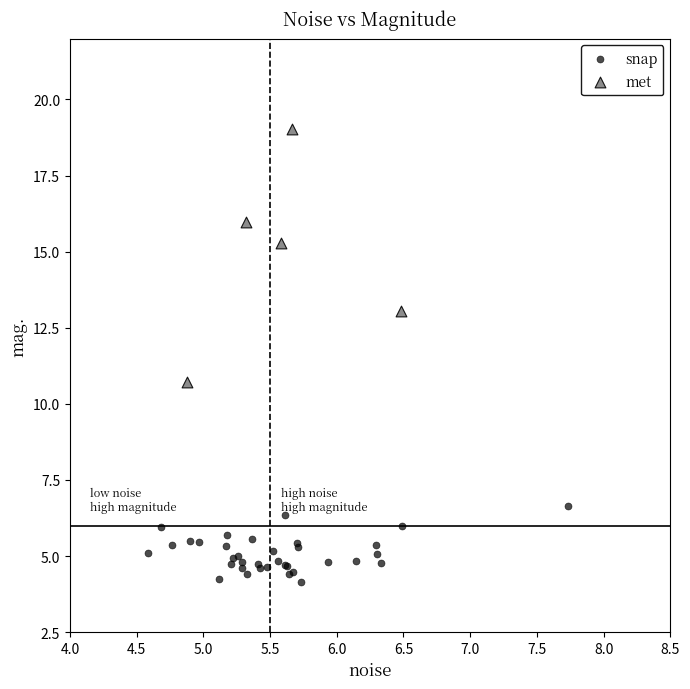

What are all the series names shown in the legend?

snap, met